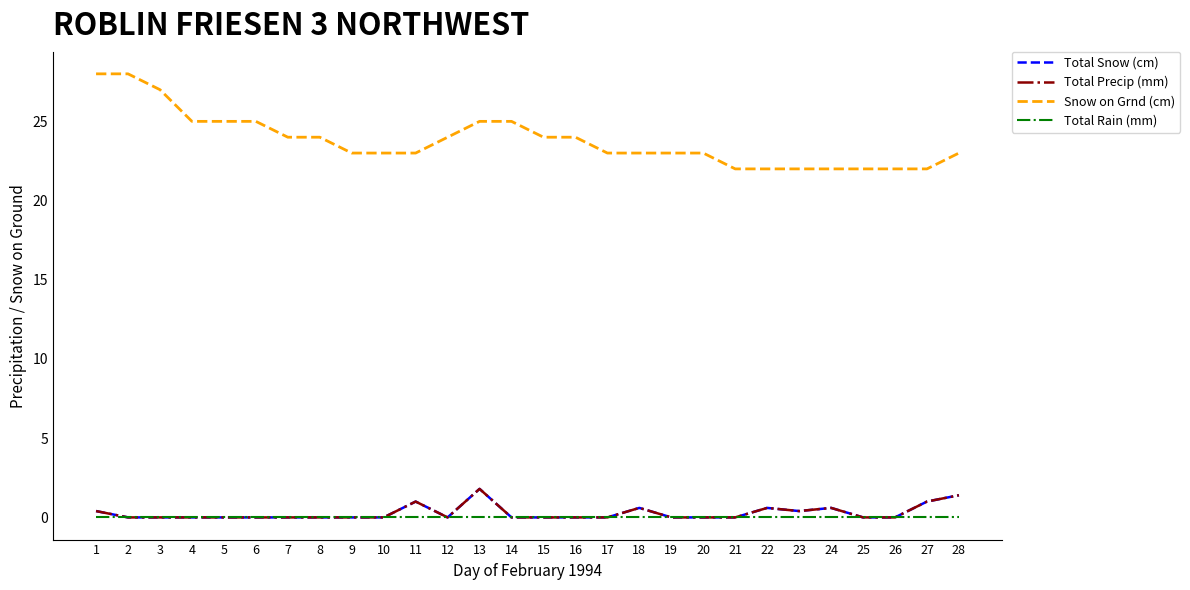

In Total Precip (mm), how many points are lower than both neighbors (excluding endpoints)?

2